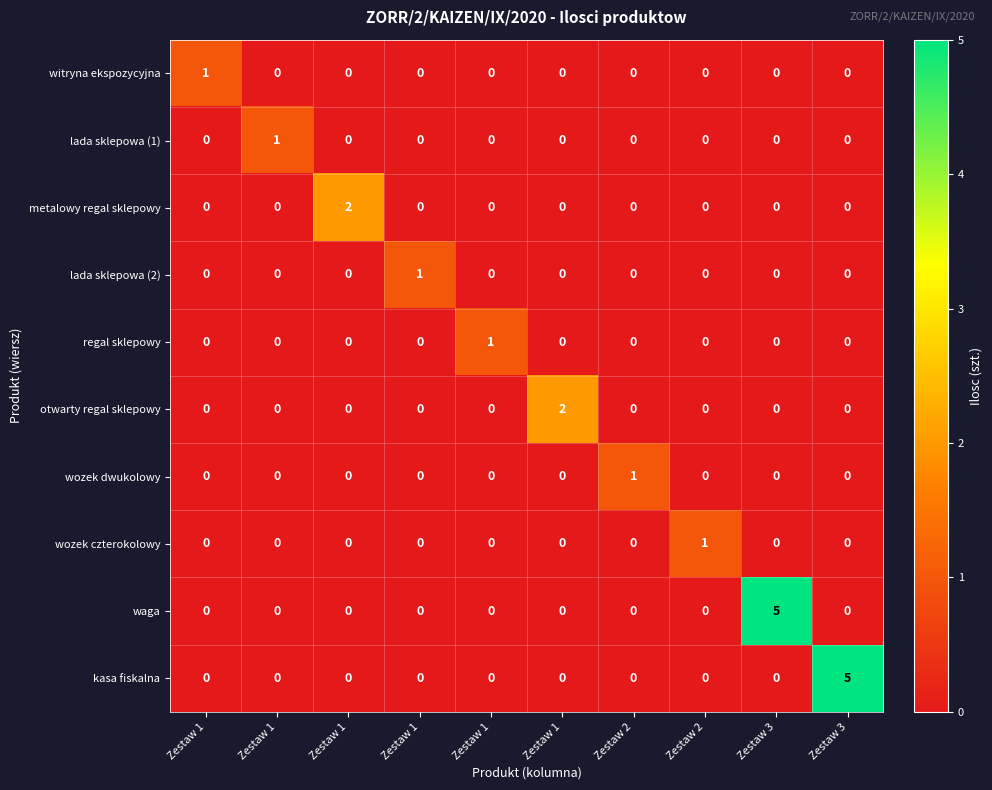

What is the difference between the highest and lowest values at Zestaw 1?

1